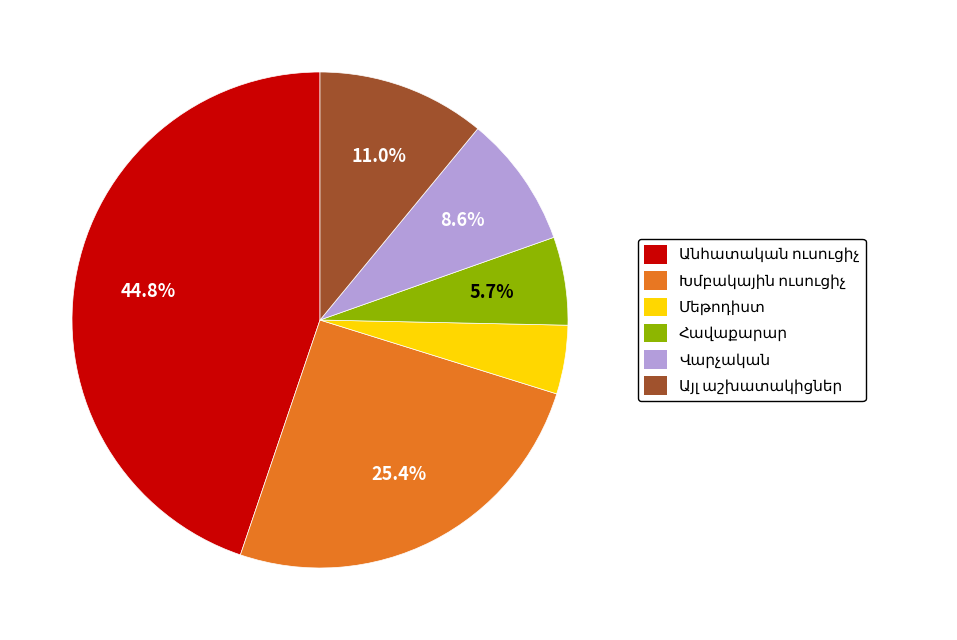

Is there any slice that represents more than half of the pie?

No